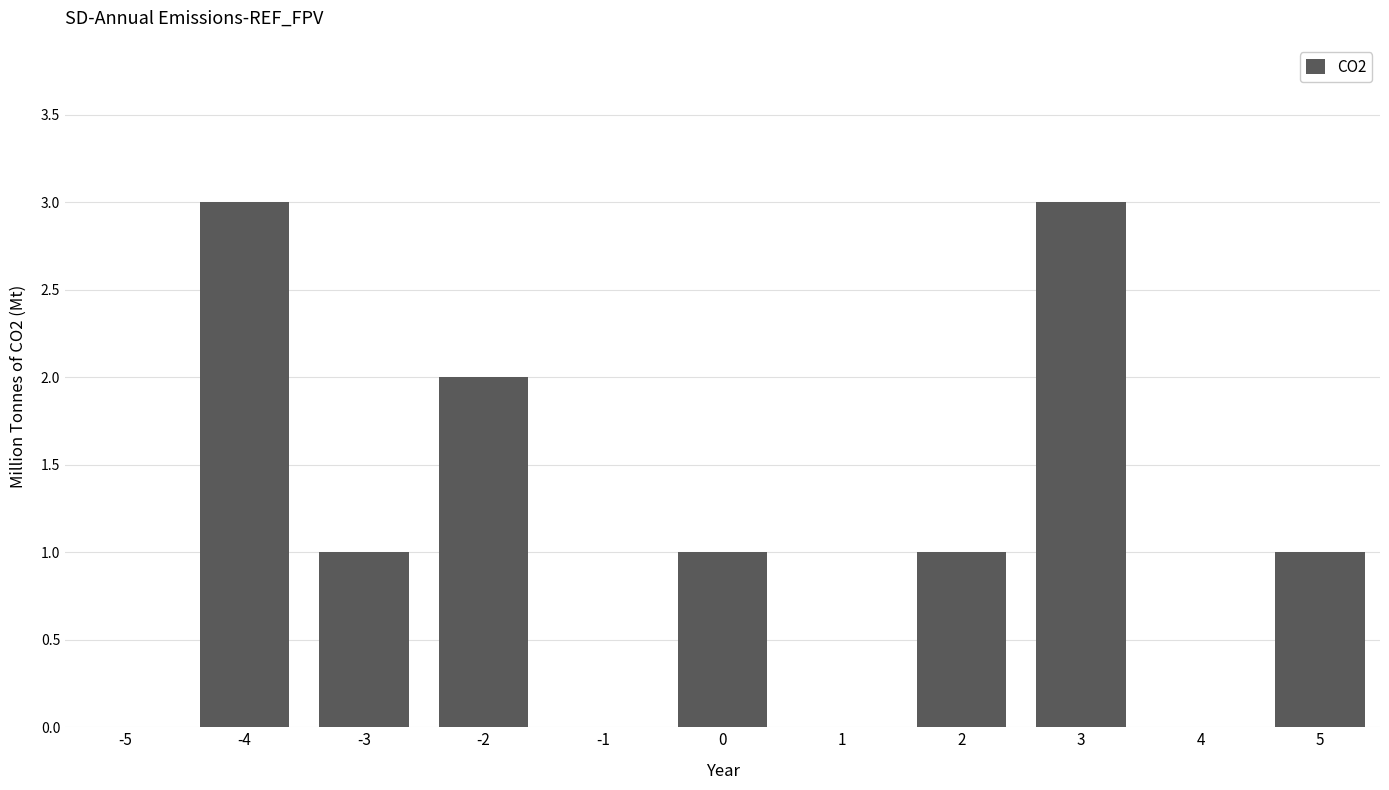

Between -4 and -1, which is larger?

-4